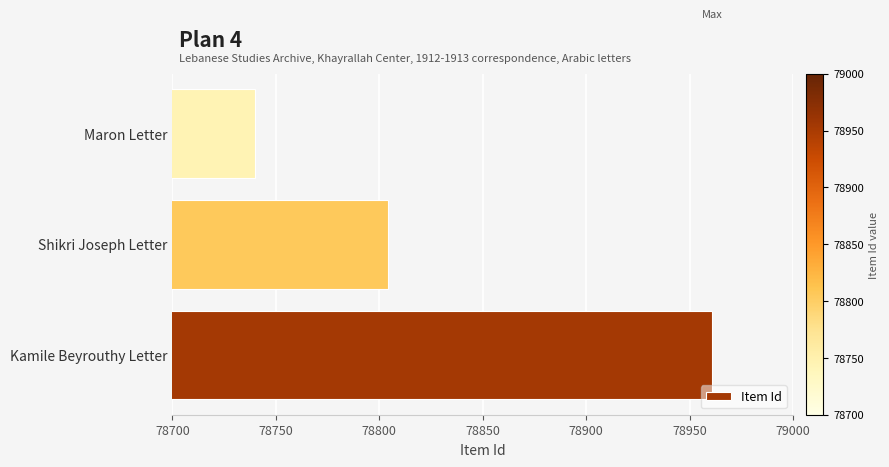

What is the sum of all values?

236505